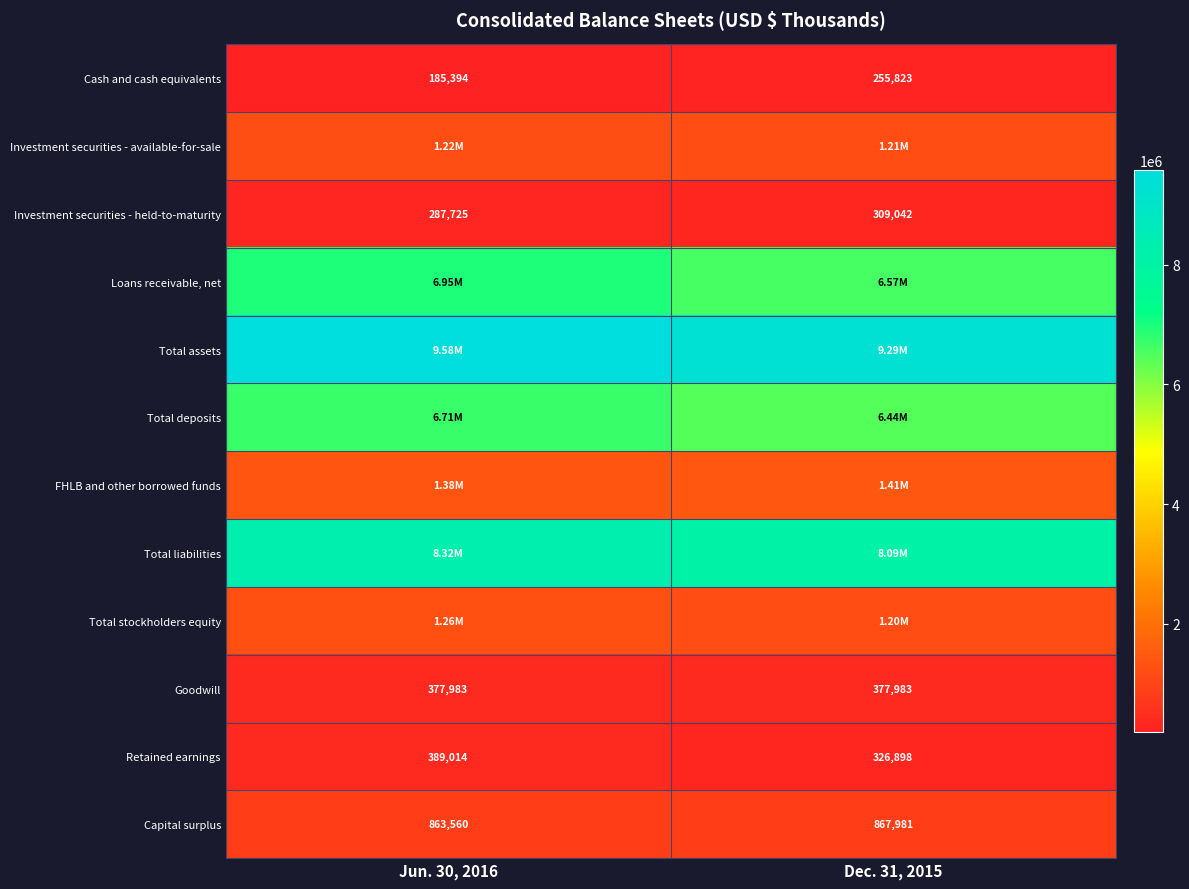

What is the sum of the Capital surplus values at Jun. 30, 2016 and Dec. 31, 2015?

1731541